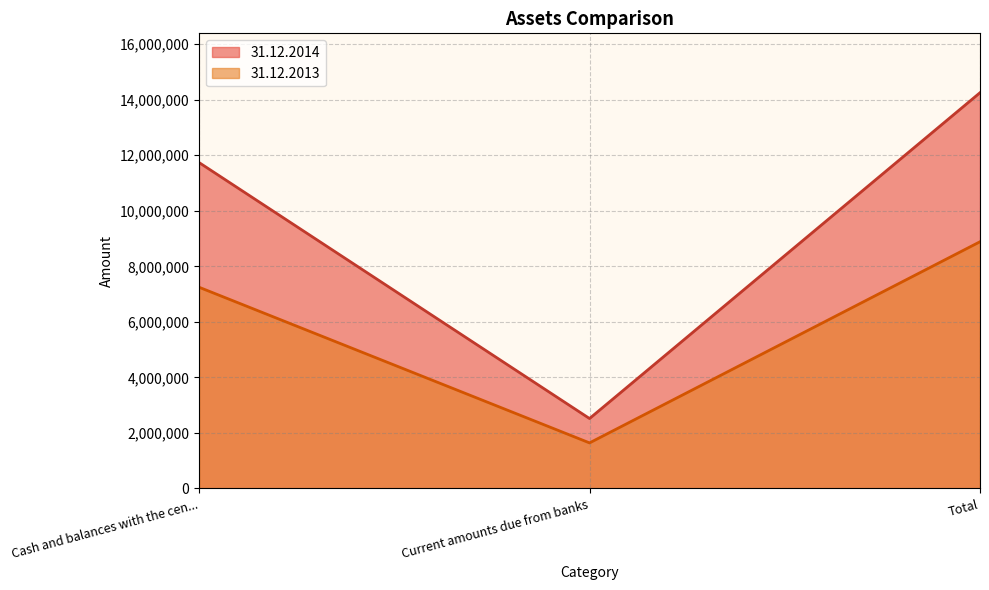

How many 31.12.2013 values are between 1638619 and 8884739?

3